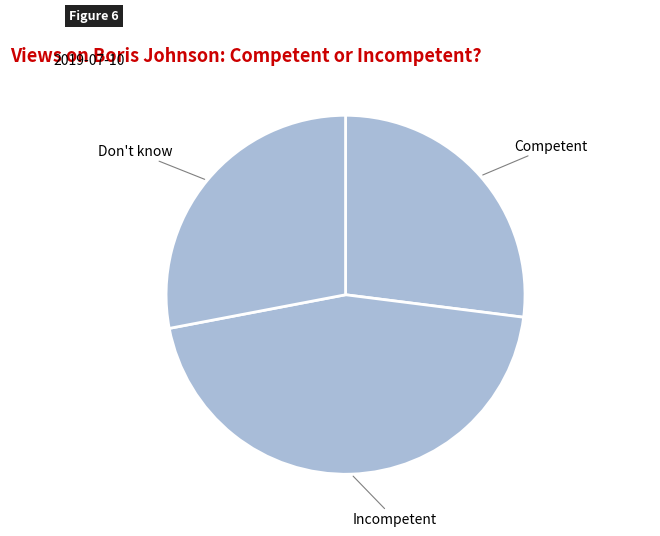

How many slices are in this pie chart?

3